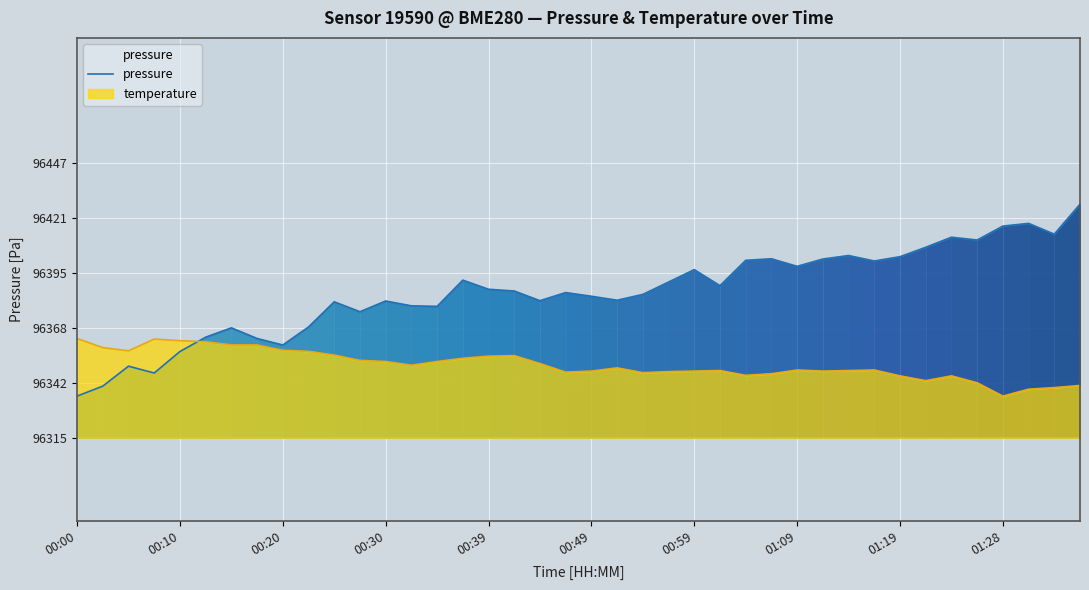

What is the difference between the maximum and minimum values?

92.3